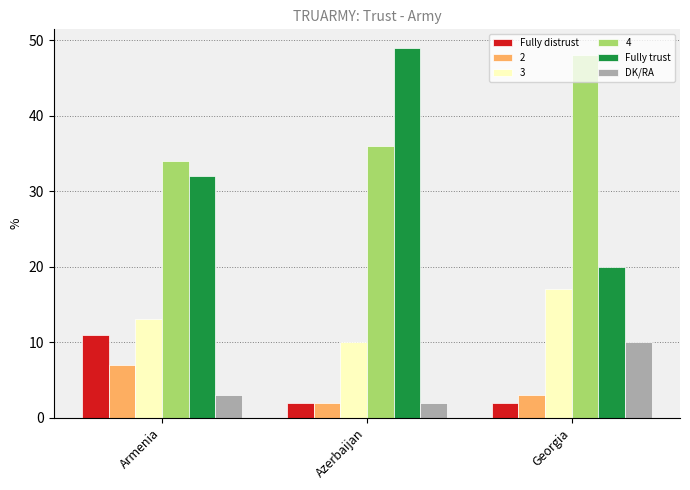

Which series has the largest range (max minus min)?

Fully trust